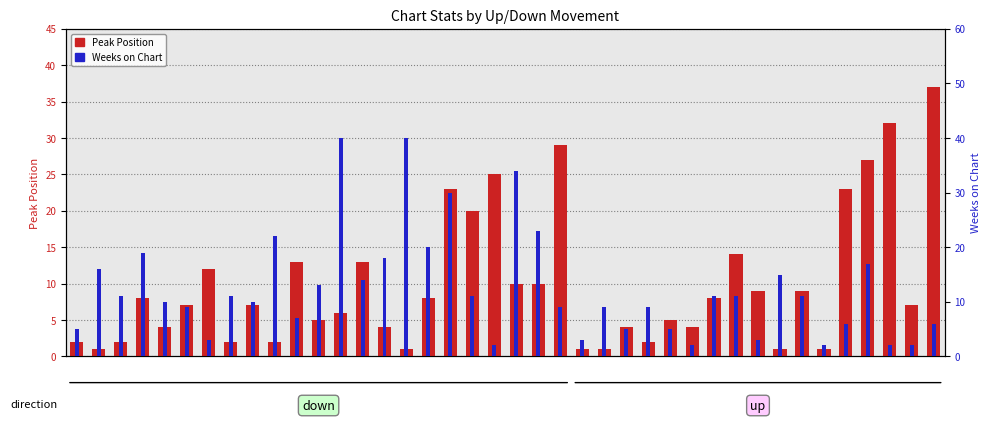

What is the difference between the highest and lowest values at 24?

8